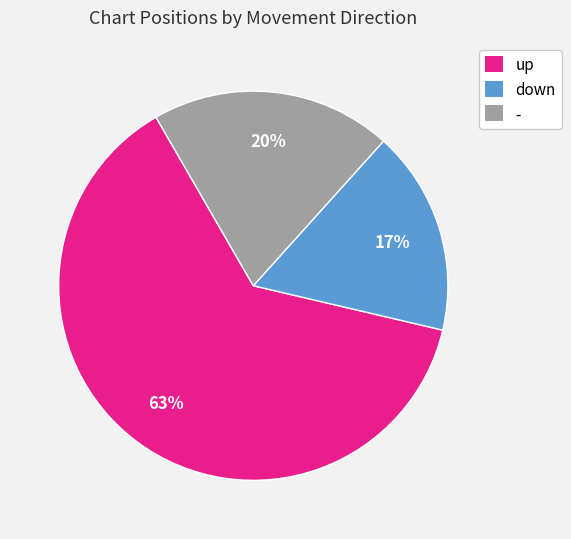

Which has a higher value, - or up?

up